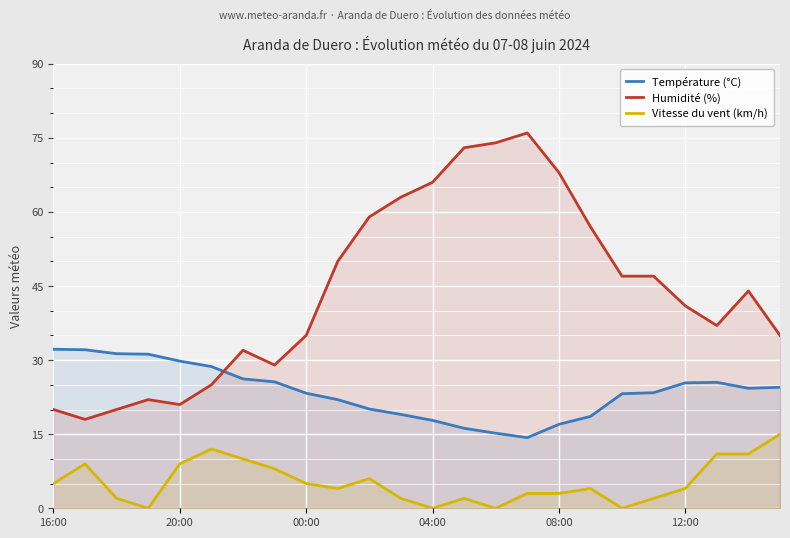

What is the highest value of the Température (°C) series?

32.2